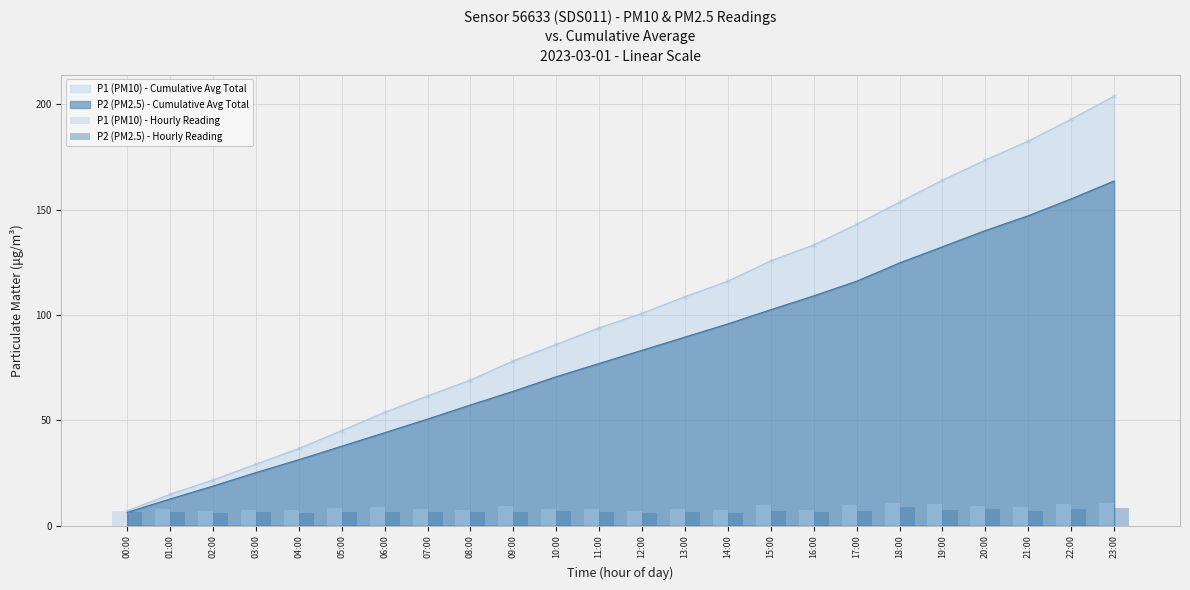

True or false: P2 (PM2.5) - Hourly Reading has a value of 1.4 at 07:00.

False